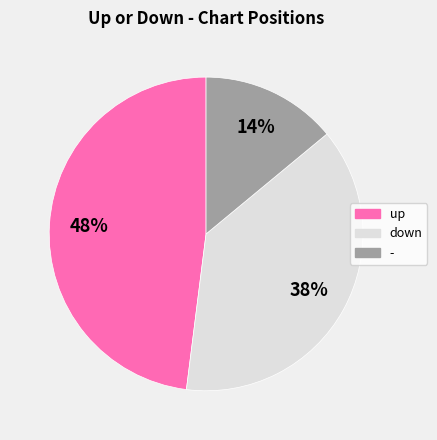

Do up and - together represent more than half of the pie?

Yes